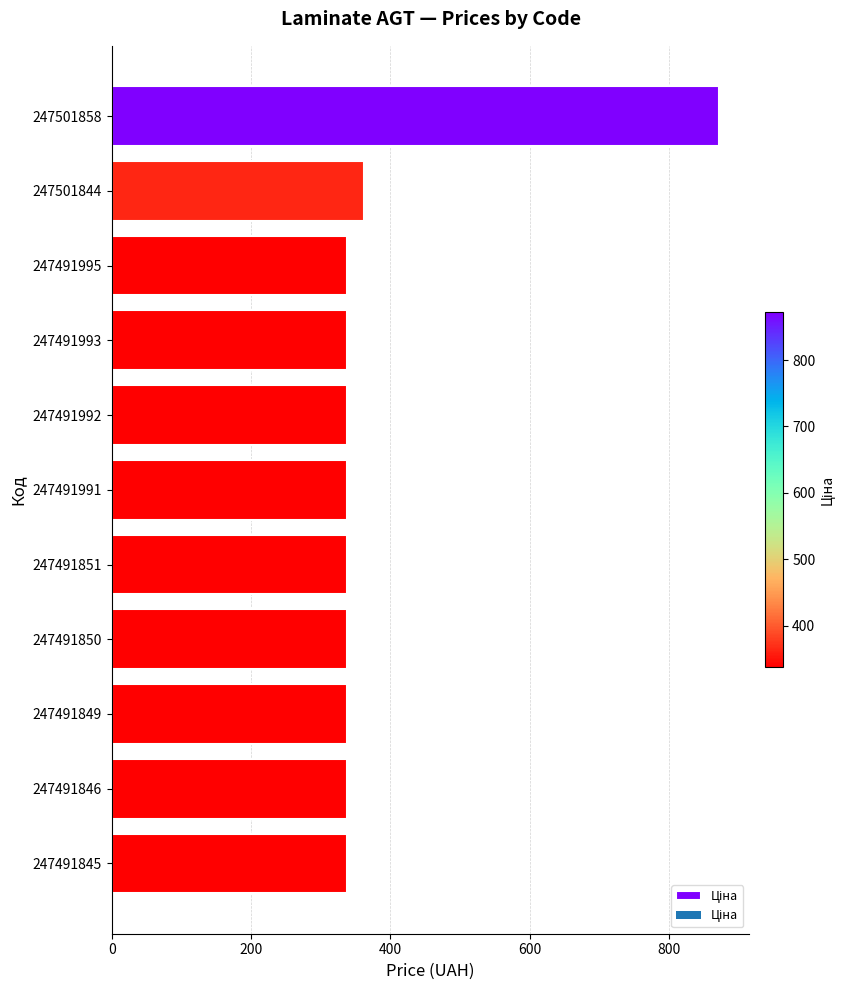

What is the change in value from 247501844 to 247491995?

-25.1